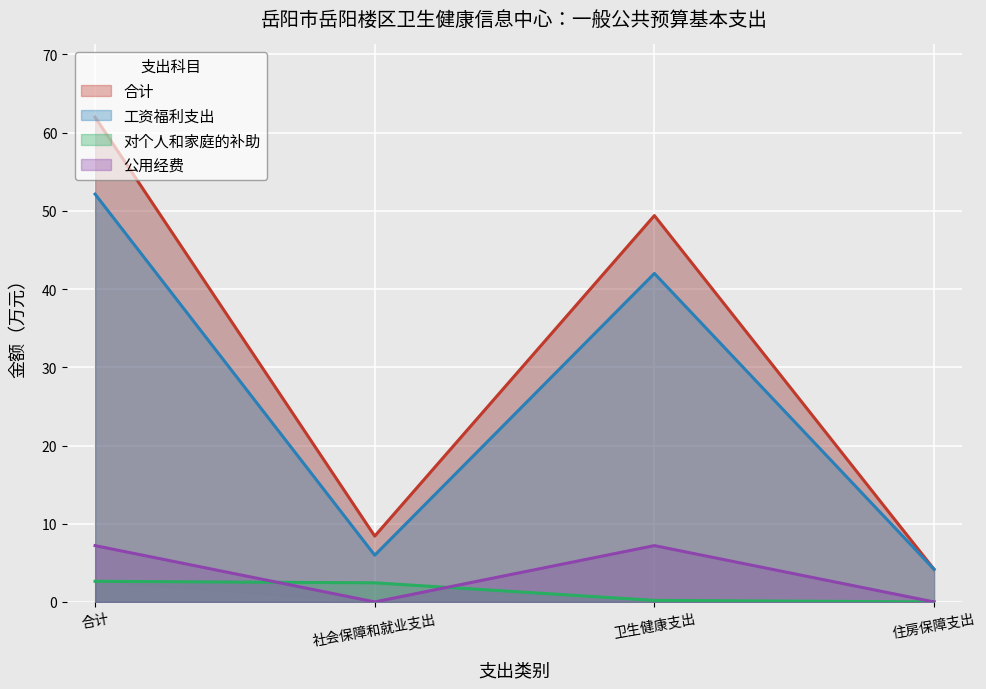

What is the difference between the highest and lowest values at 住房保障支出?

4.2